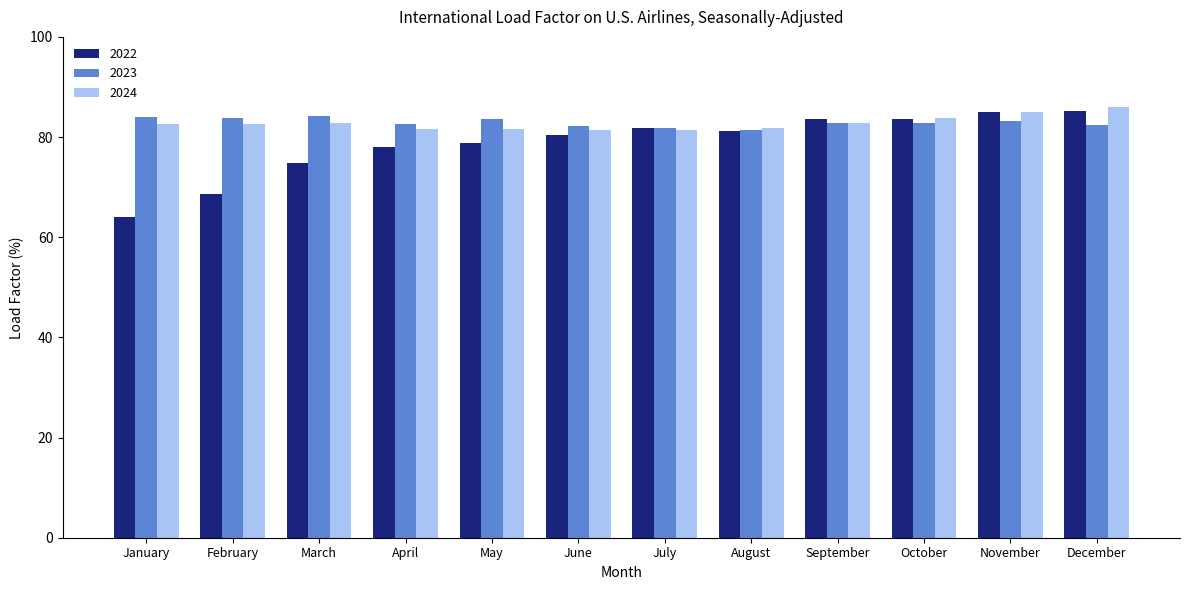

True or false: 2024 has a value of 85.1 at November.

True